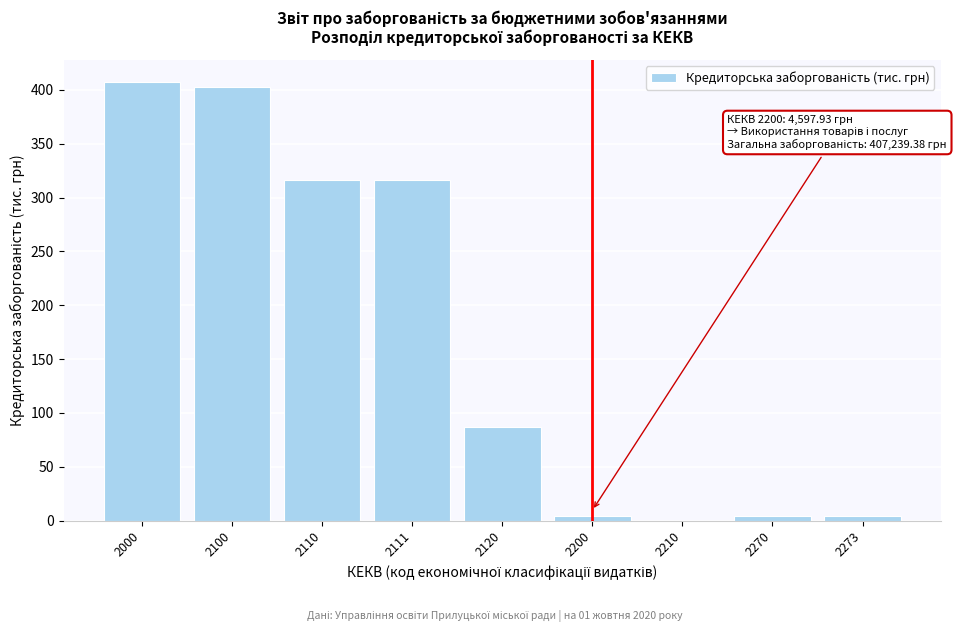

Reading left to right, list all the values displayed in this chart.

2000=407.2	2100=402.6	2110=315.9	2111=315.9	2120=86.8	2200=4.6	2210=0.0	2270=4.6	2273=4.6